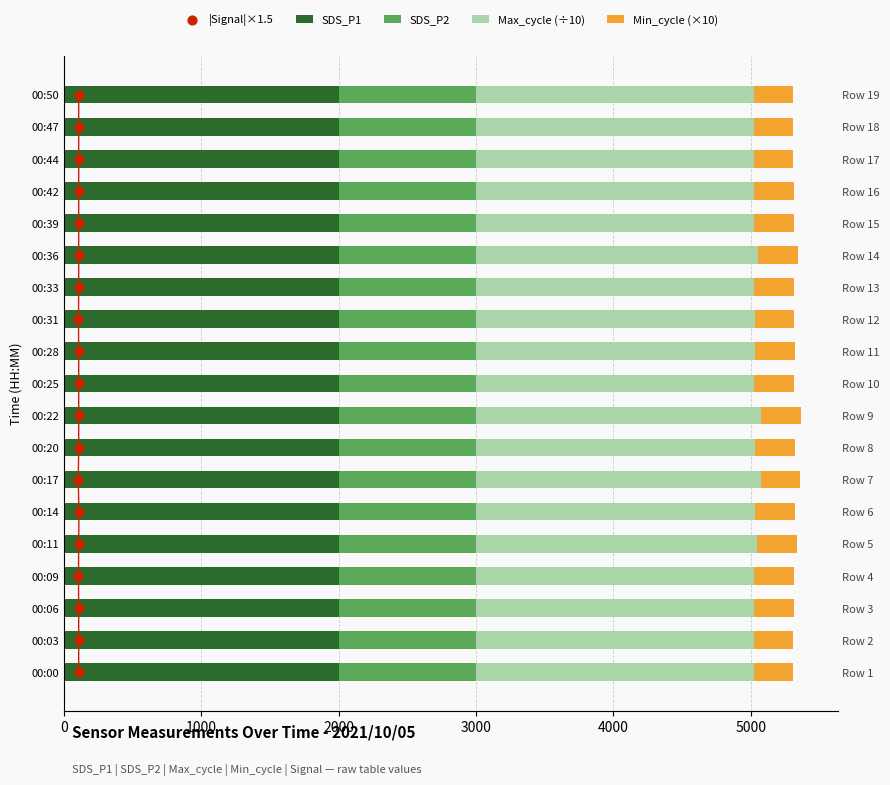

Which series has the largest Y range (max minus min)?

Max_cycle (÷10)